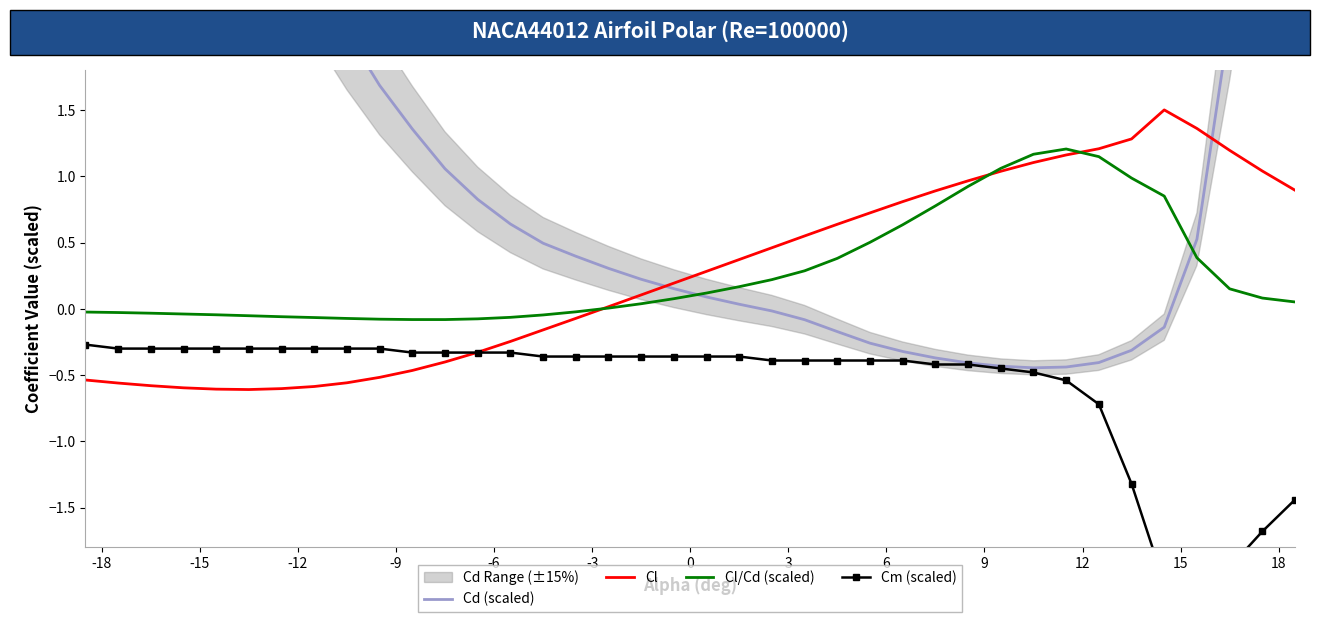

What is the maximum value for Cl?

1.5